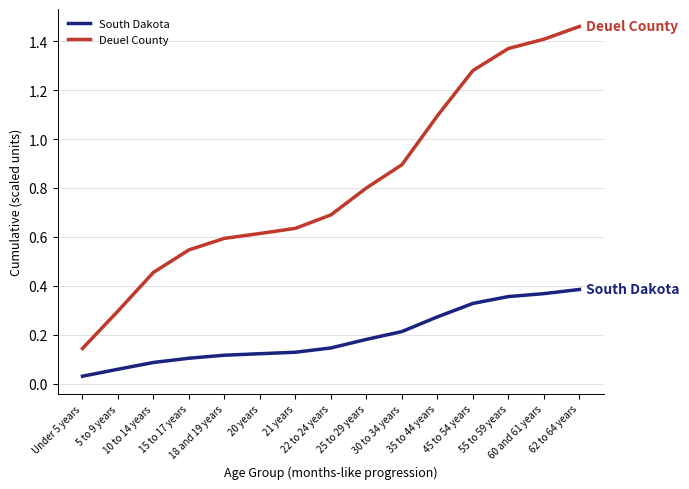

Rank the series by their maximum value, from lowest to highest.

South Dakota, Deuel County